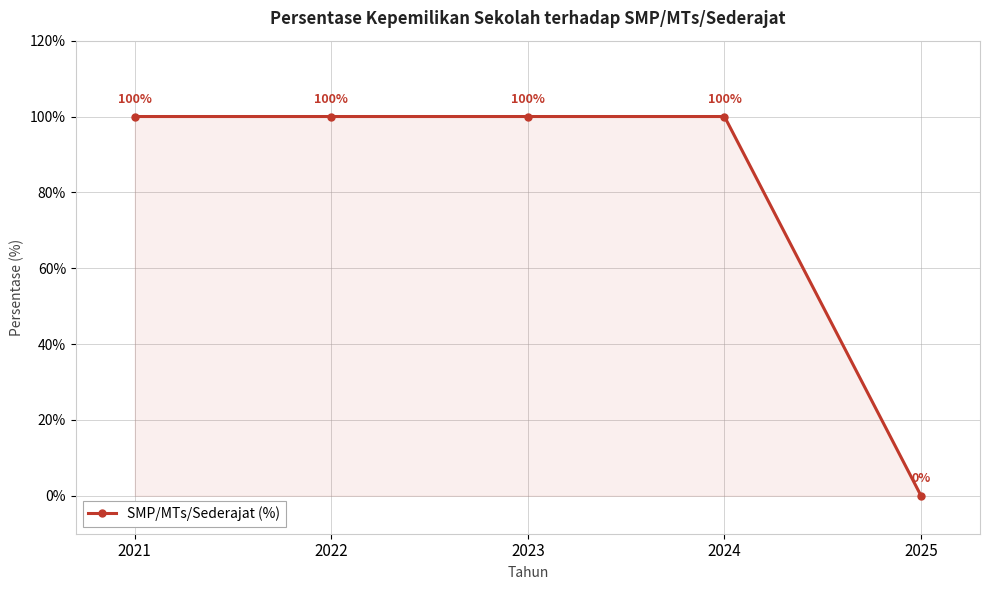

At which category does the chart reach its minimum across all series?

2025